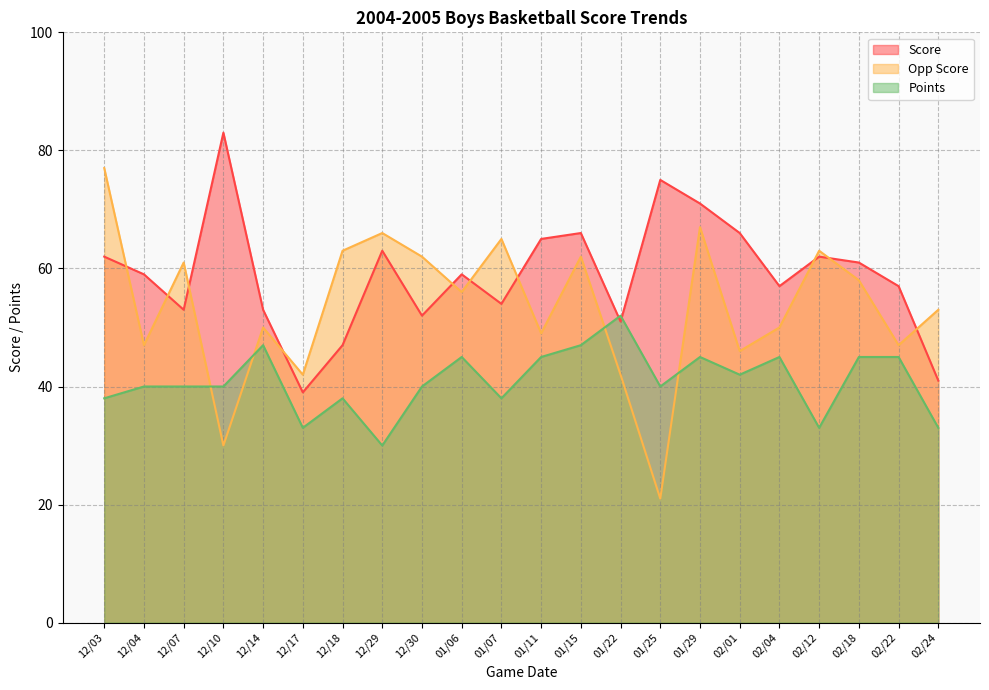

What is the difference between the Points values at 12/30 and 02/22?

5